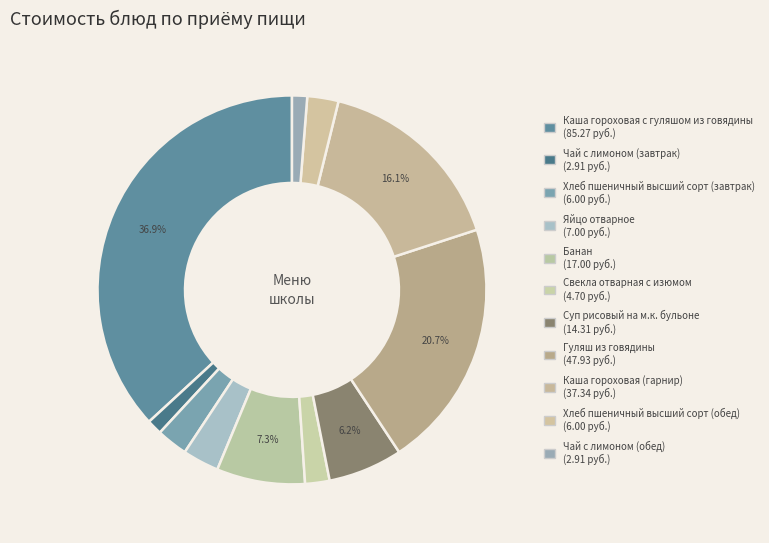

To the nearest percent, what is the average slice percentage?

9%